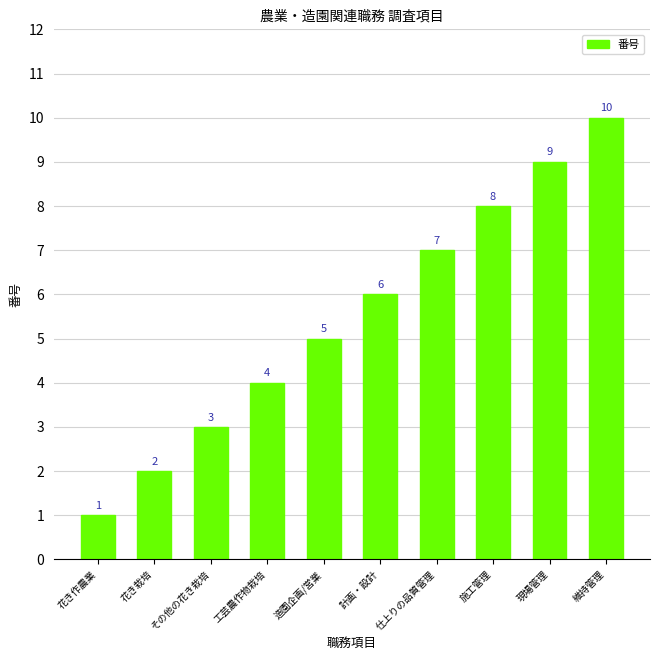

Rank the categories by value from lowest to highest.

花き作農業, 花き栽培, その他の花き栽培, 工芸農作物栽培, 造園企画/営業, 計画・設計, 仕上りの品質管理, 施工管理, 現場管理, 維持管理